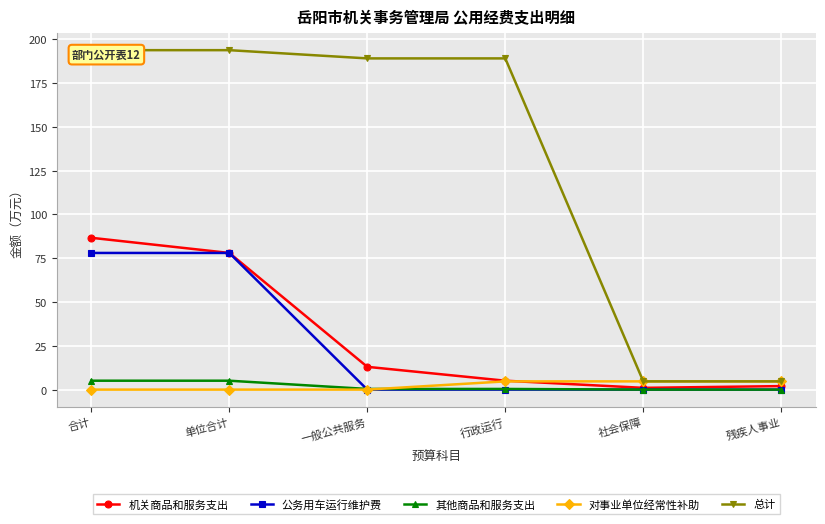

What is the label of the 4th point from the right?

一般公共服务